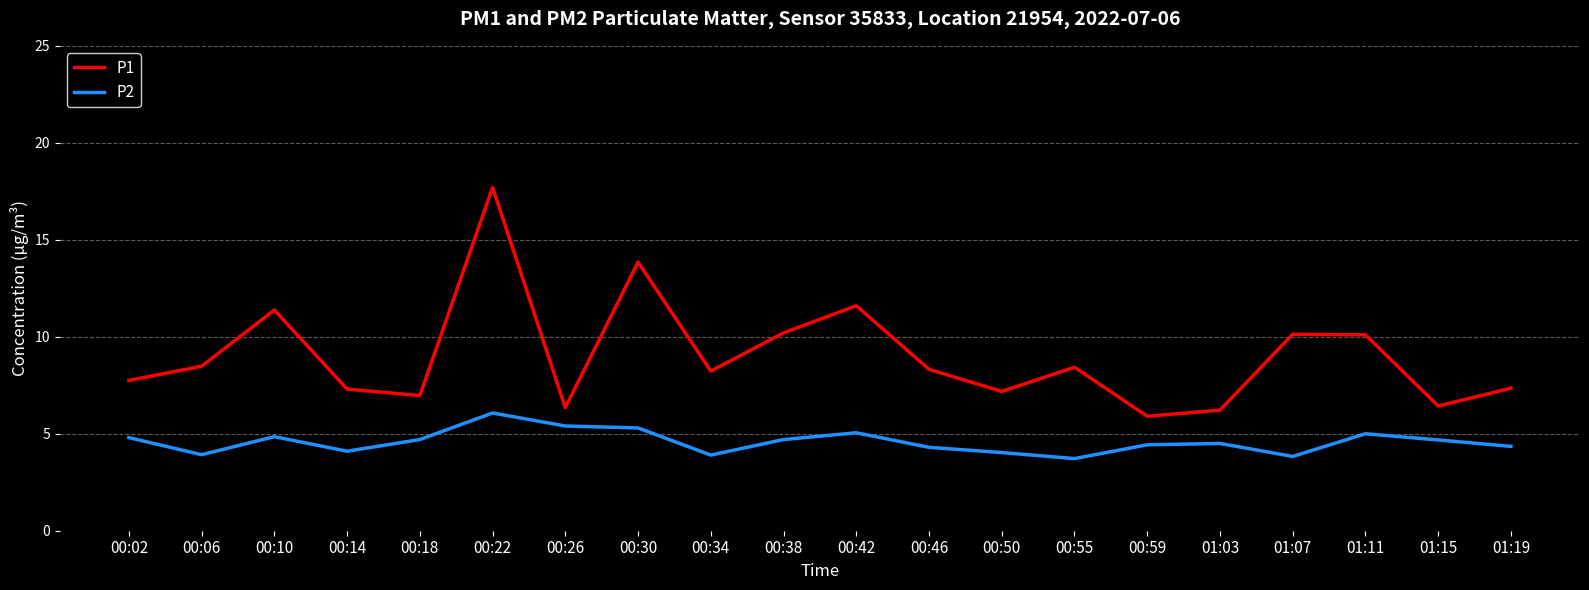

What are all the series names shown in the legend?

P1, P2